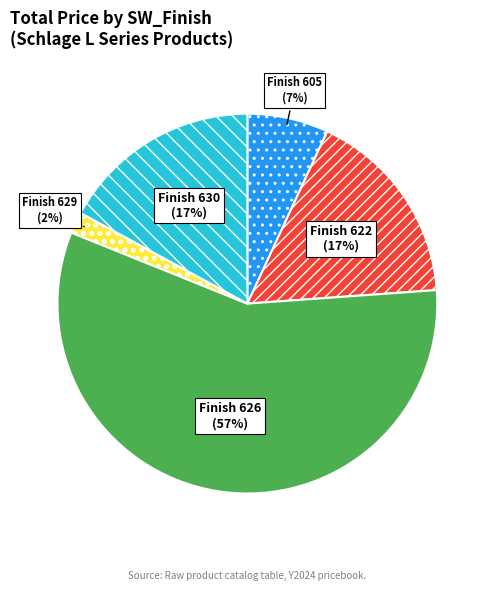

Is there a majority slice in this chart?

Yes